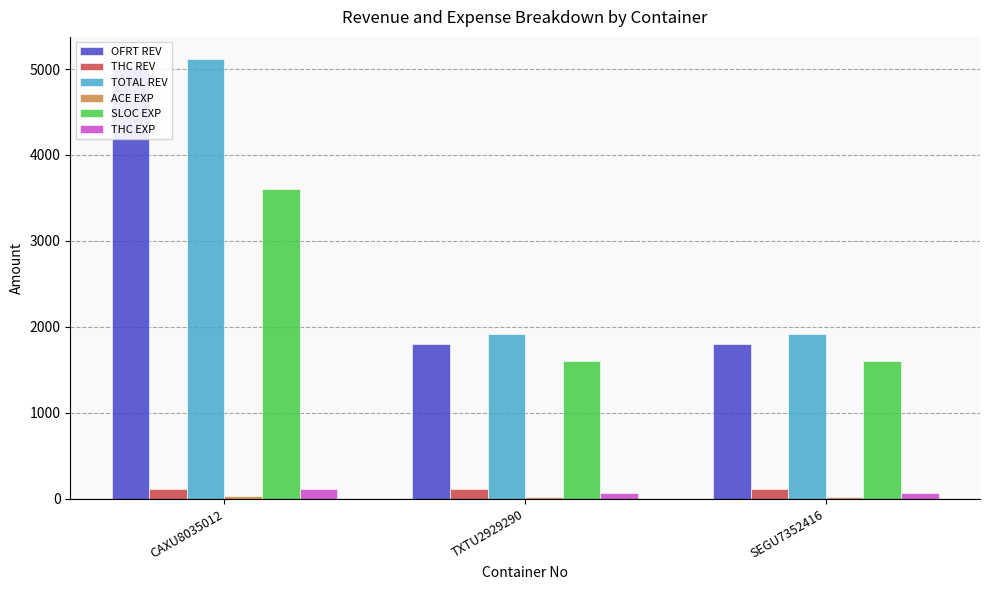

What is the value of the OFRT REV bar at the 3rd from the left?

1800.0